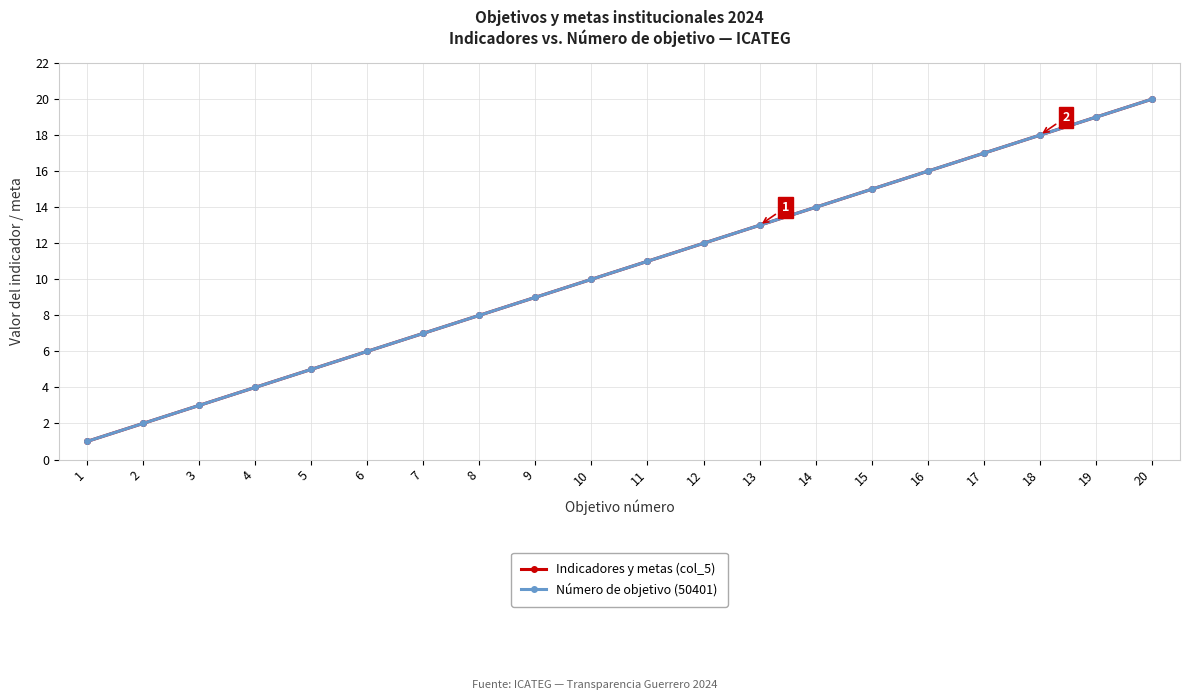

Does the chart have visible grid lines?

Yes